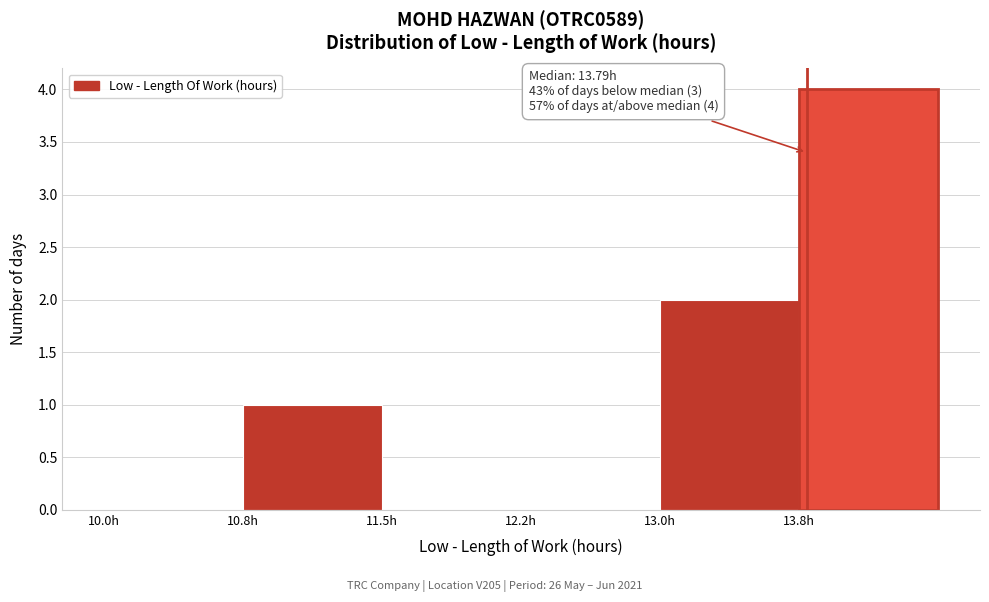

Reading left to right, transcribe all the data shown in this chart.

10.0h=0	10.8h=1	11.5h=0	12.2h=0	13.0h=2	13.8h=4